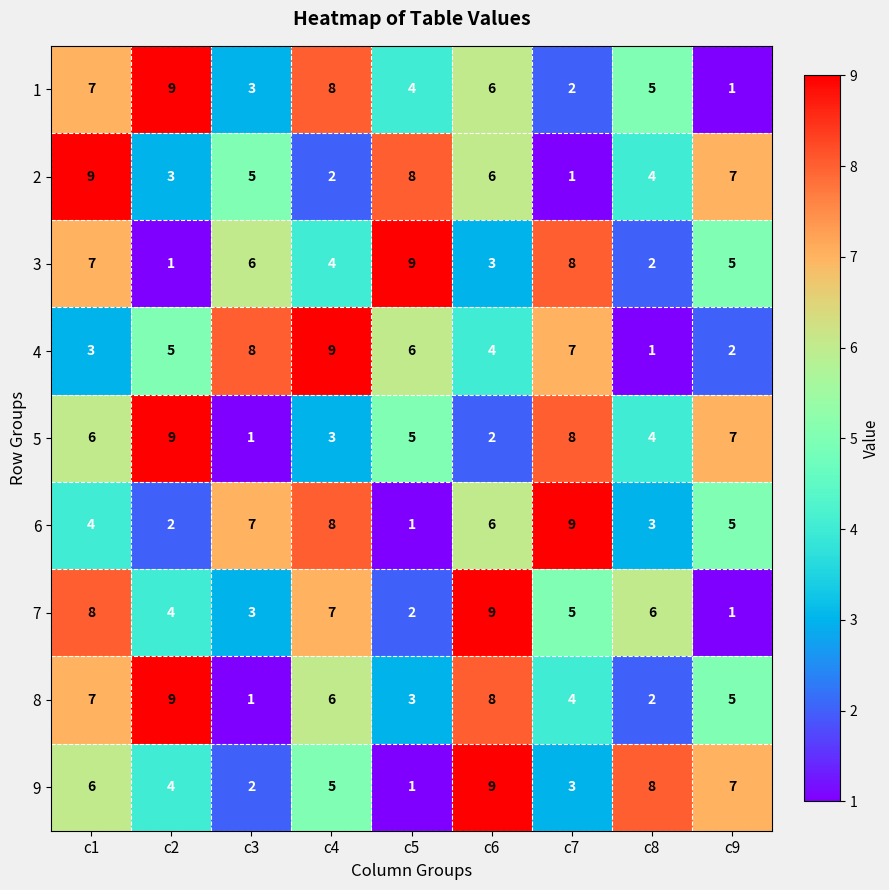

The value of 1 at c1 is 5. True or false?

False